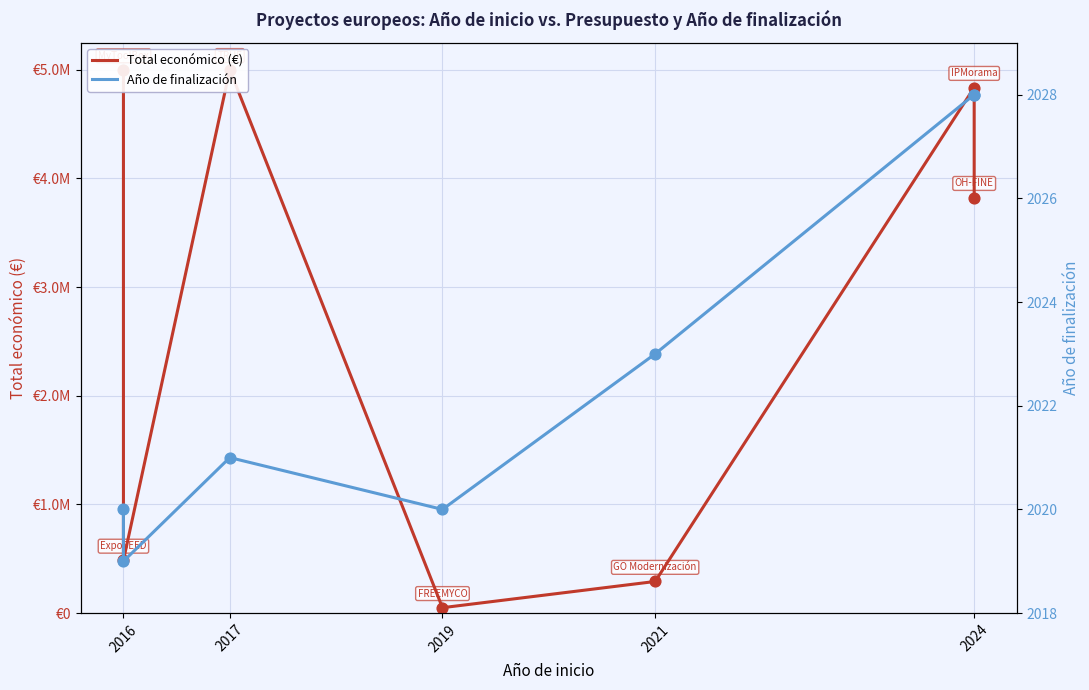

Which series has the largest Y range (max minus min)?

Total económico (€)